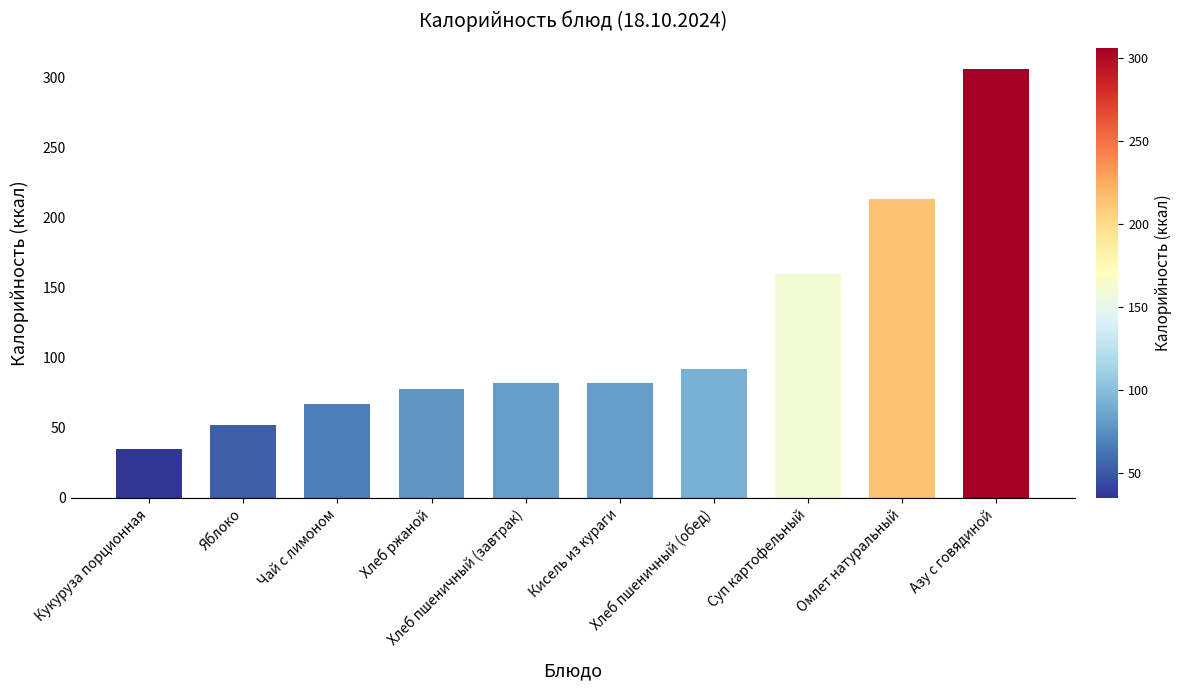

What is the ratio of the value at Омлет натуральный to the value at Азу с говядиной?

0.7